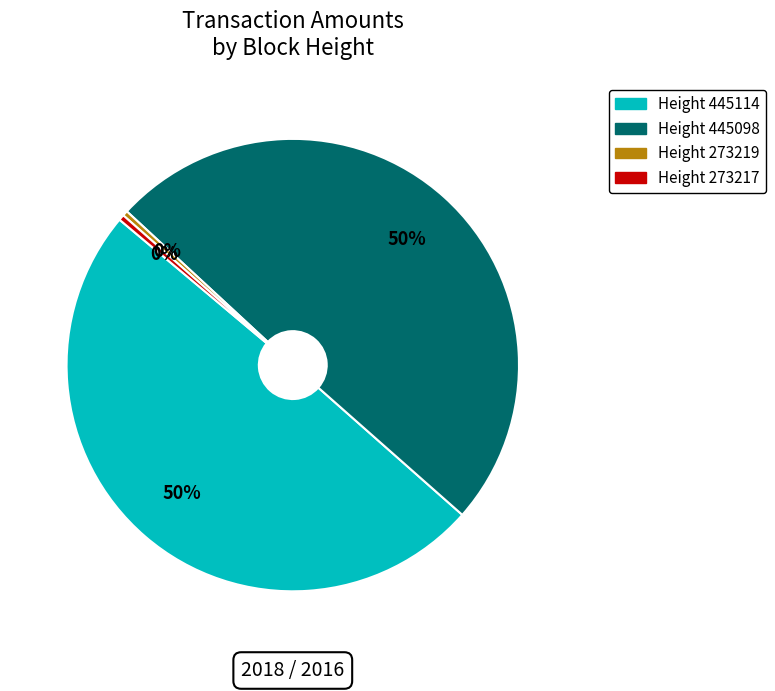

Is there a majority slice in this chart?

No